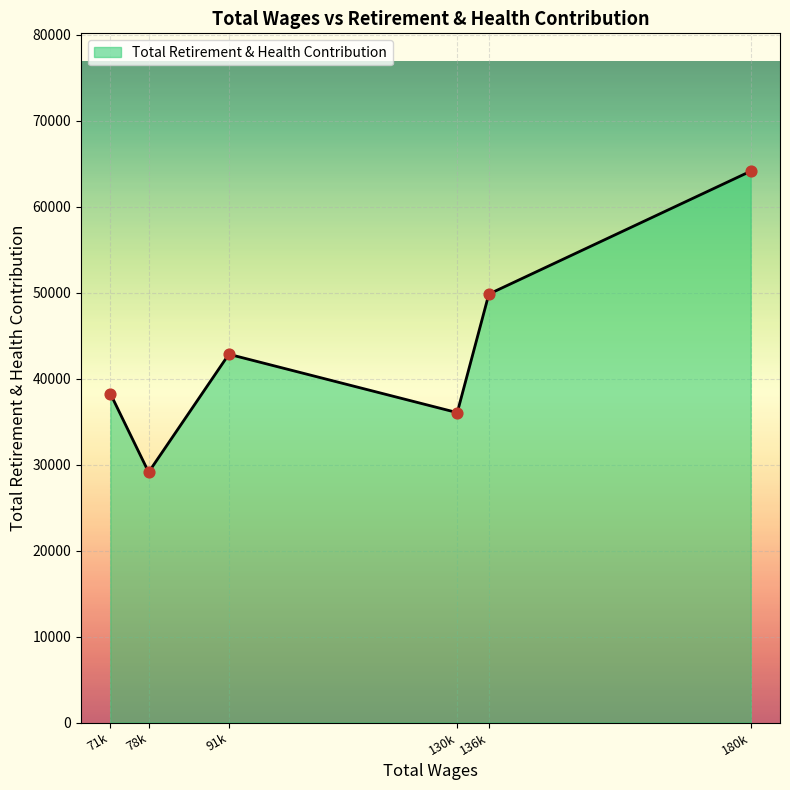

Which has a higher value, 130k or 78k?

130k